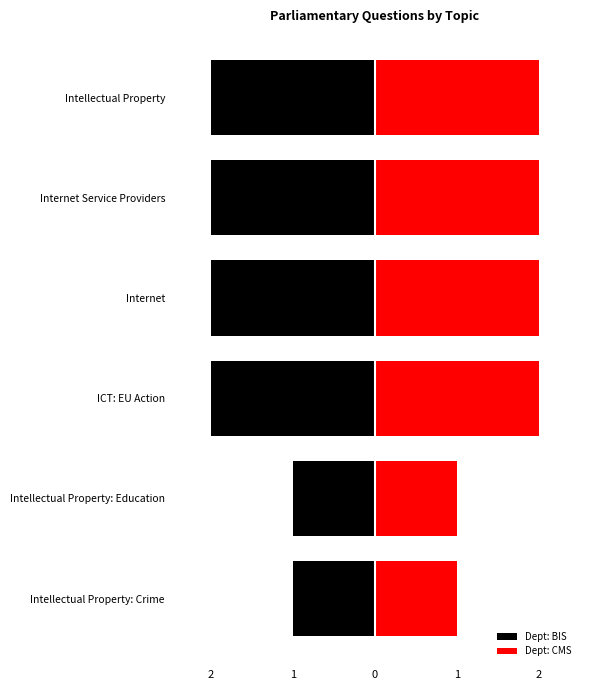

Between 1 and 2, which is larger?

2